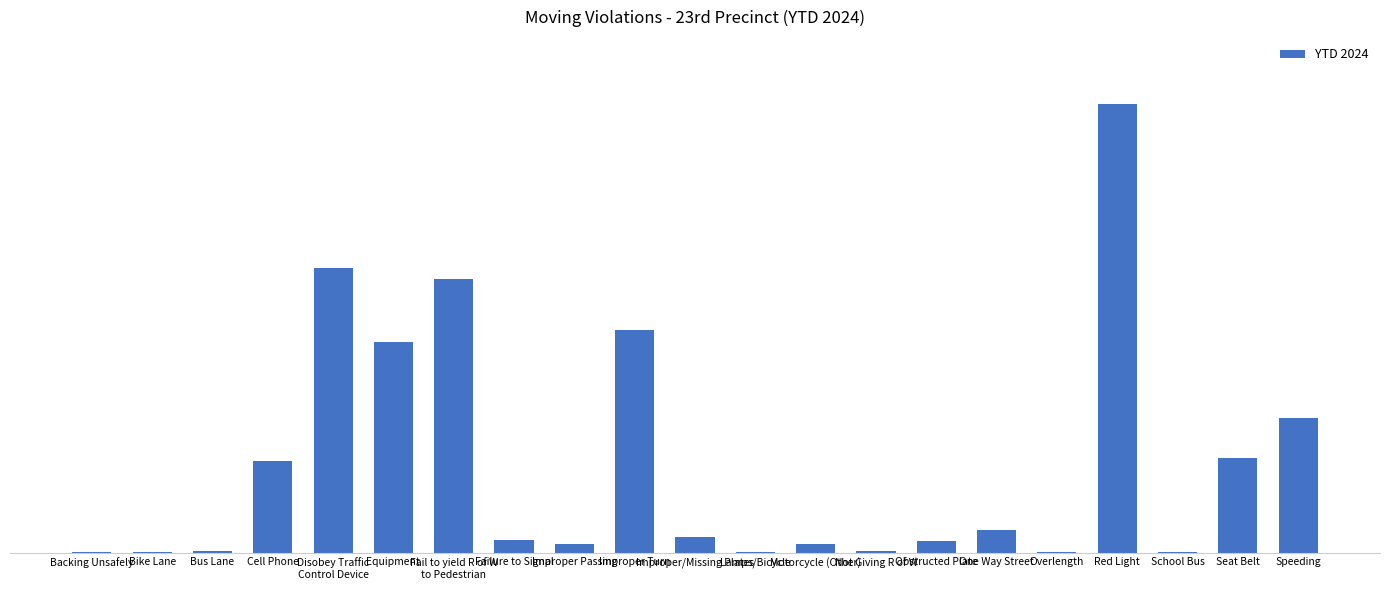

Which label corresponds to the smallest value in the chart?

Backing Unsafely